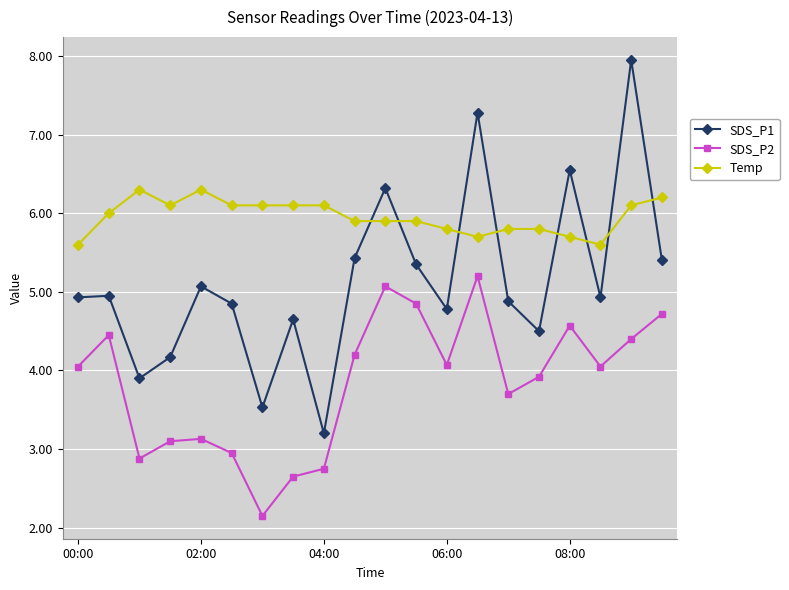

What are all the series names shown in the legend?

SDS_P1, SDS_P2, Temp